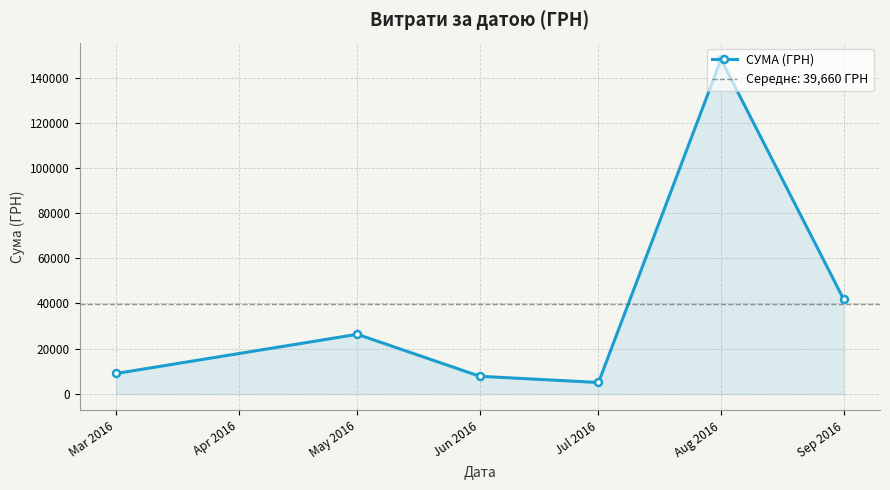

What is the maximum value for СУМА (ГРН)?

148093.5